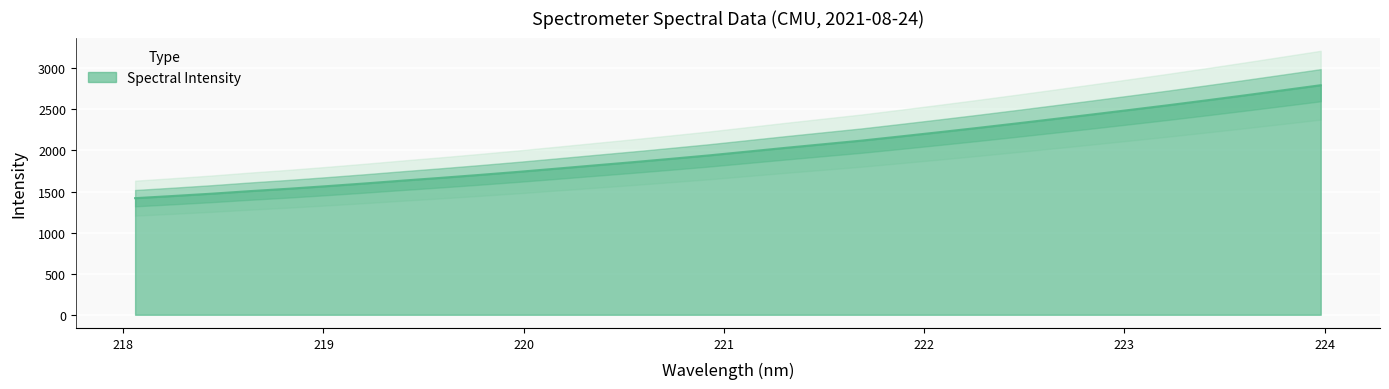

How many lines are shown in the chart?

1